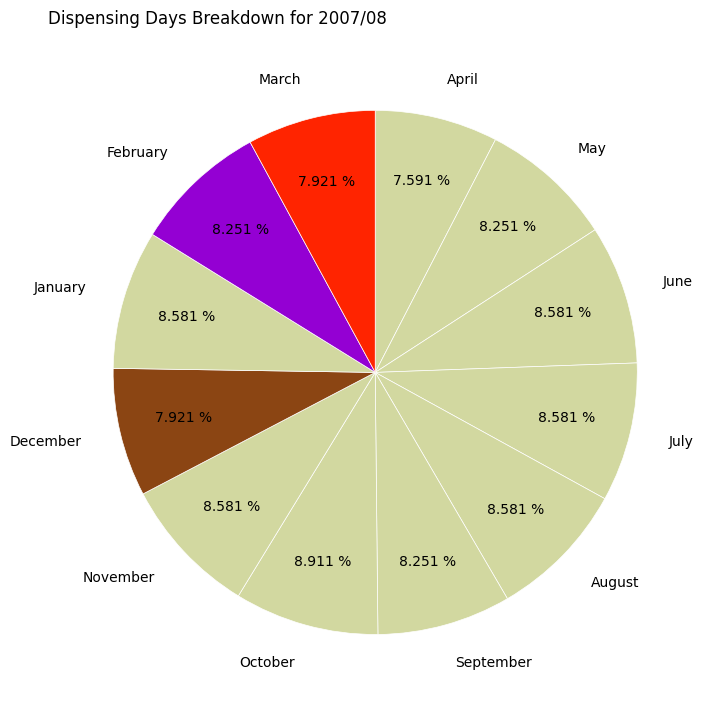

What is the ratio of the value at February to the value at June?

1.0